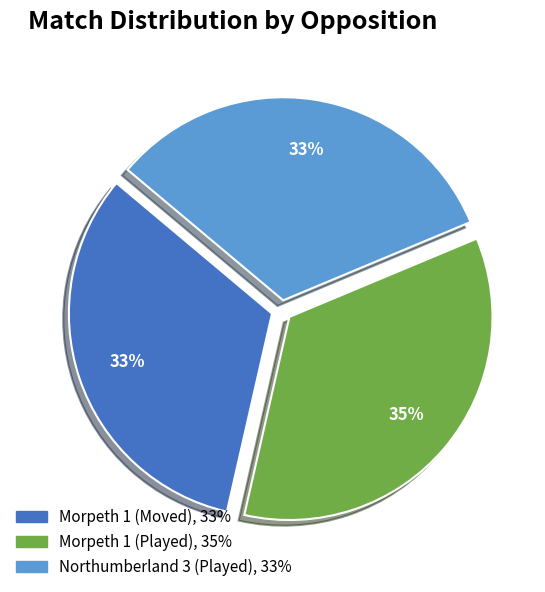

Between Morpeth 1 (Moved) and Morpeth 1 (Played), which is larger?

Morpeth 1 (Played)